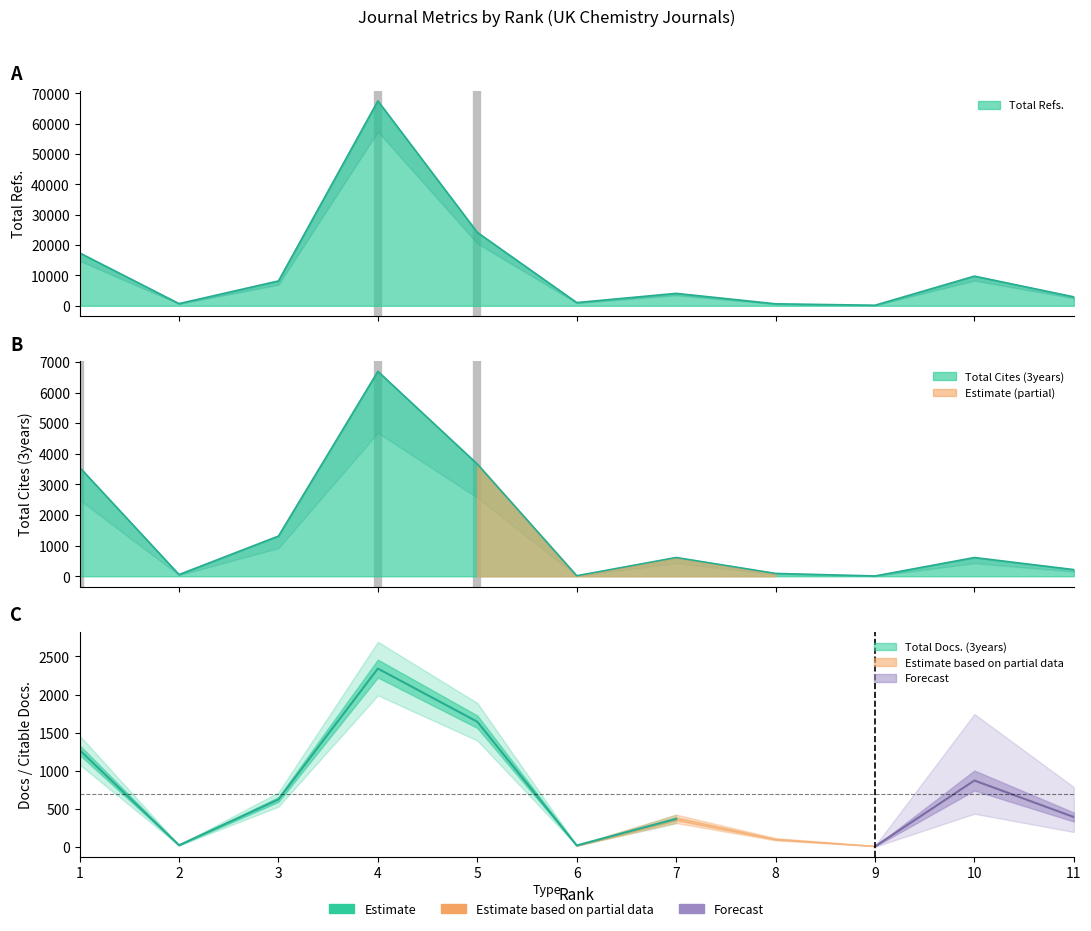

At which category does Total Refs. reach its first local valley?

2